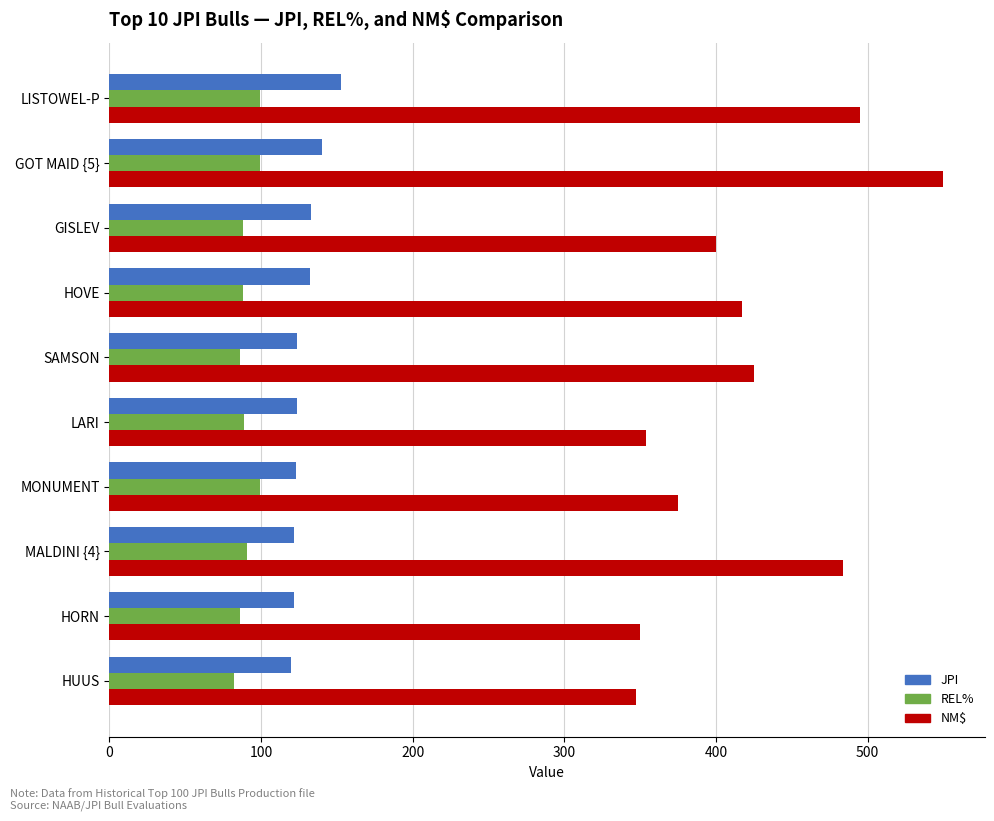

What are all the series names shown in the legend?

JPI, REL%, NM$